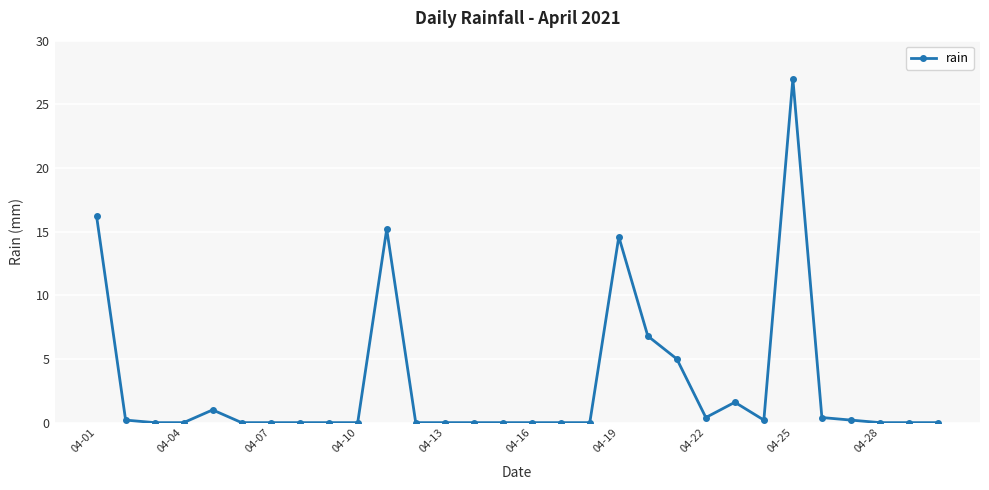

How many lines are shown in the chart?

1